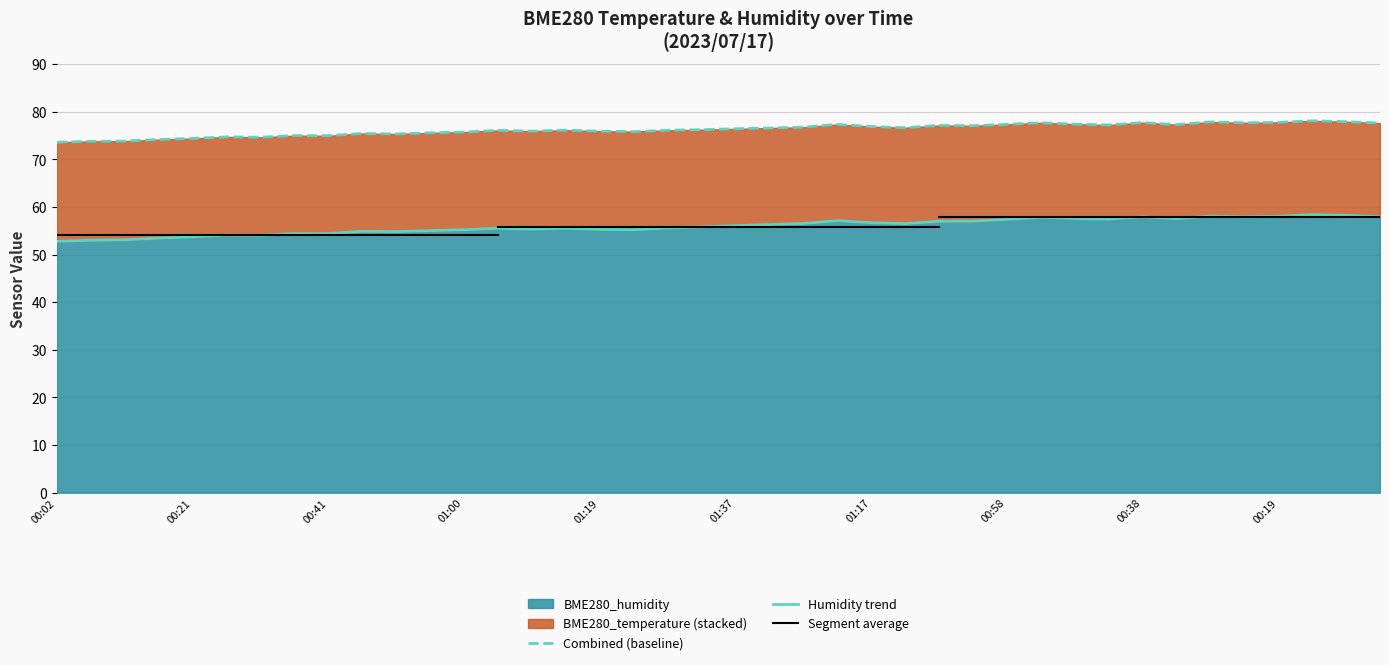

What is the average value of the BME280_humidity series?

56.0